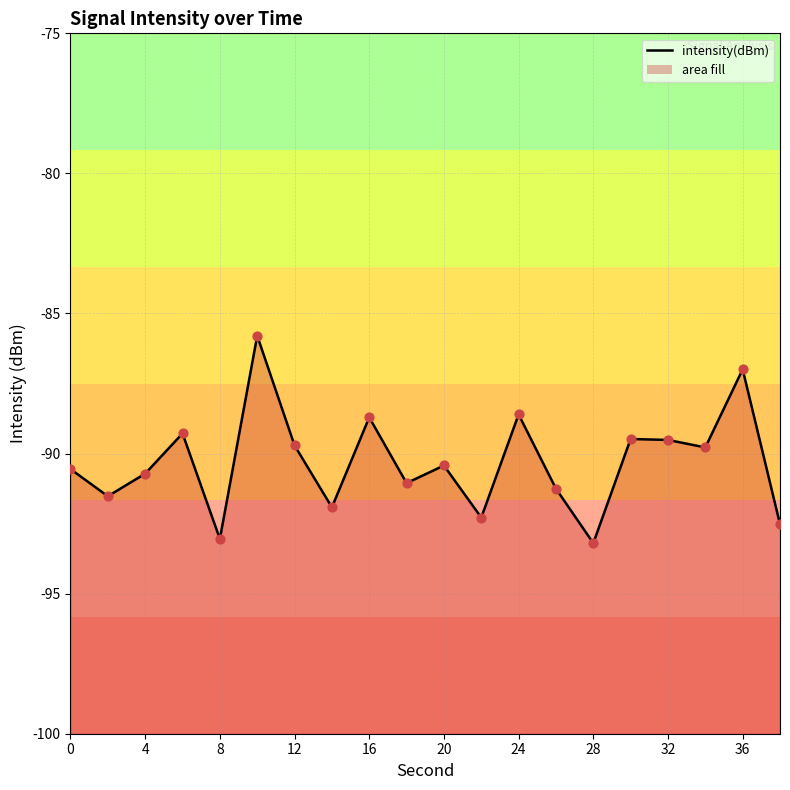

Which has a higher value, 16 or 36?

36